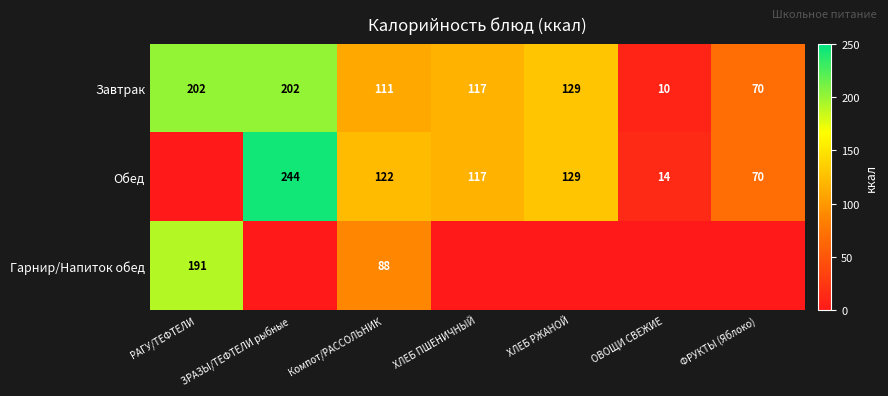

At which label does Завтрак first exceed 117?

РАГУ/ТЕФТЕЛИ